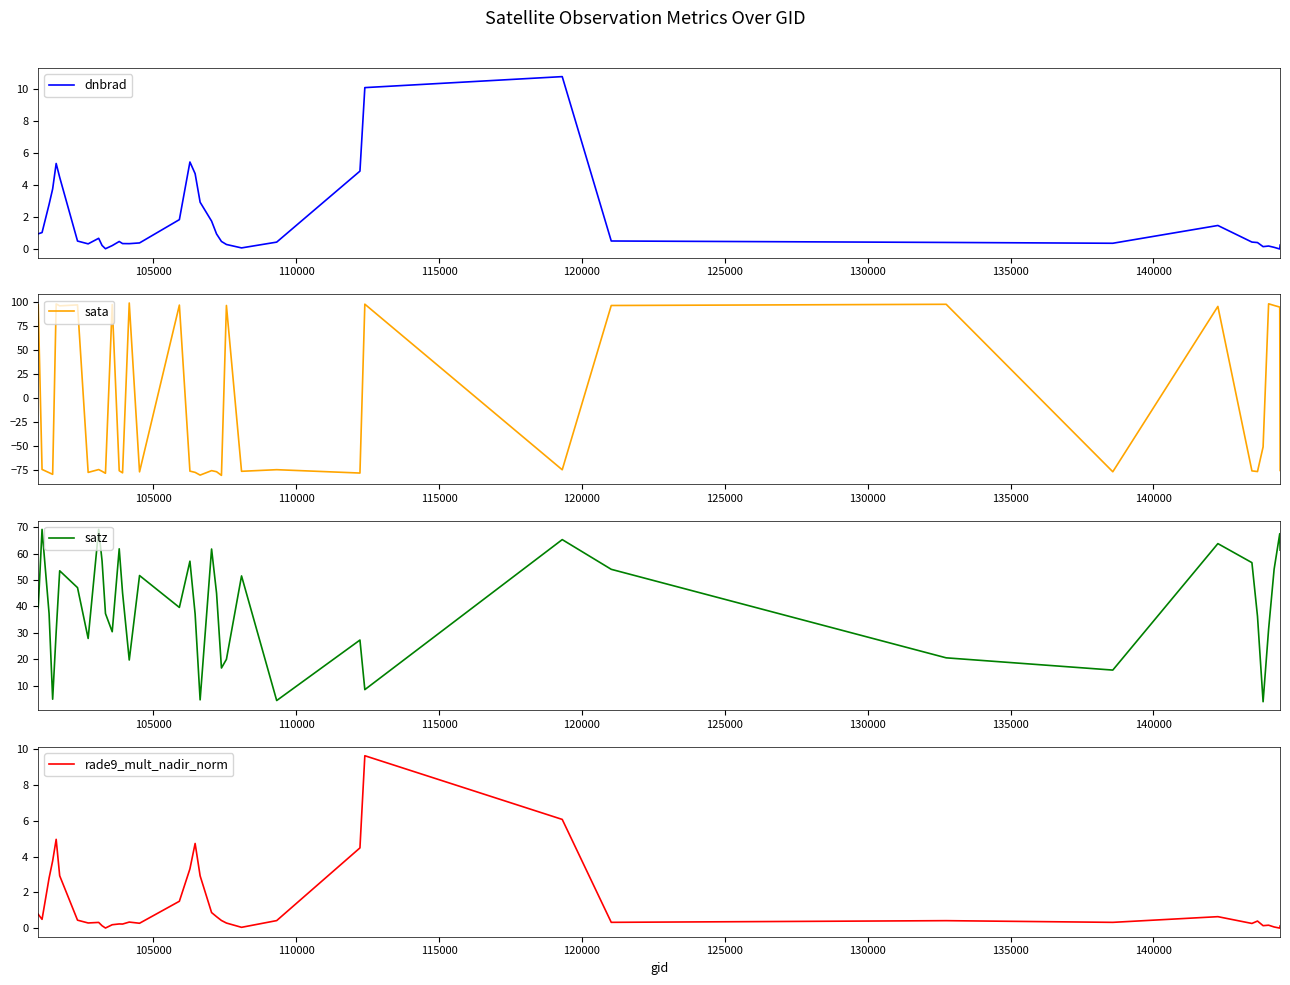

What is the minimum value for sata?

-80.8